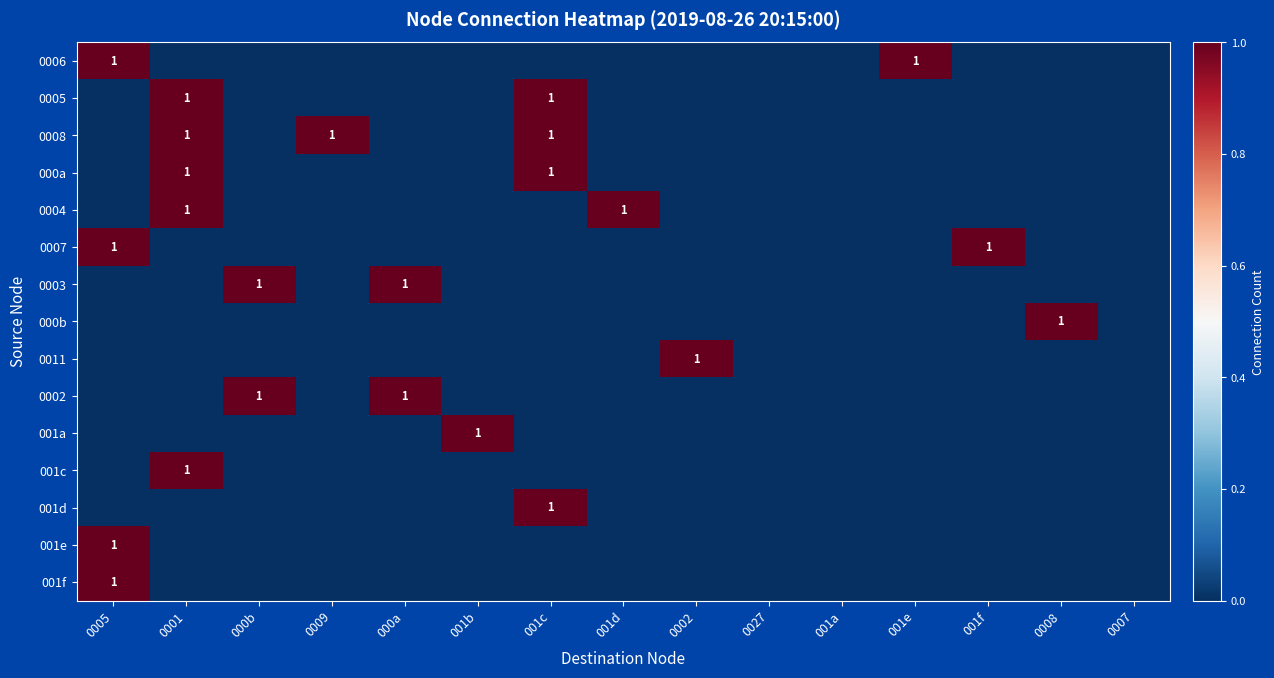

The 0007 series shows 1 at 0005. True or false?

True